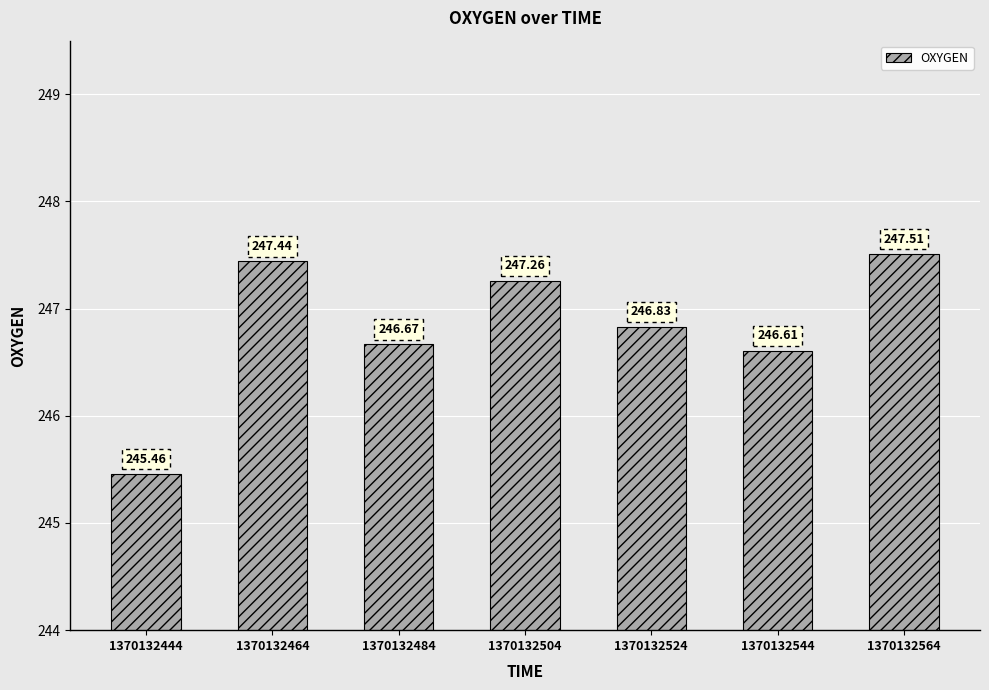

List the labels in order of value, smallest first.

1370132444, 1370132544, 1370132484, 1370132524, 1370132504, 1370132464, 1370132564